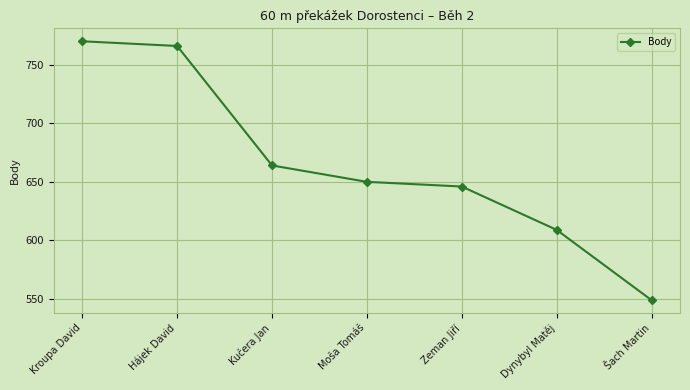

Is it true that the value at Kroupa David is 1084?

False